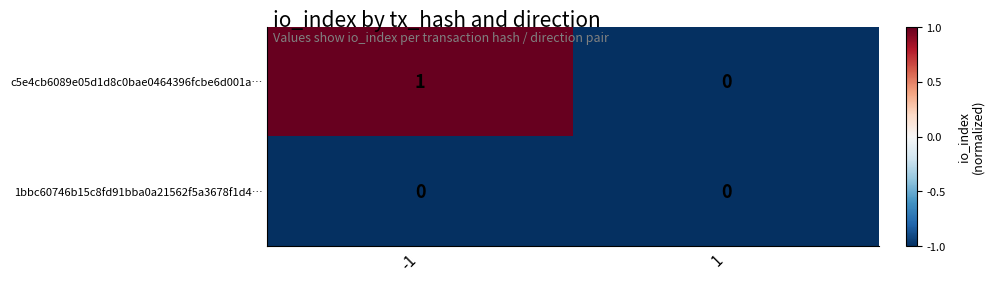

Which series has the largest range (max minus min)?

c5e4cb6089e05d1d8c0bae0464396fcbe6d001a…